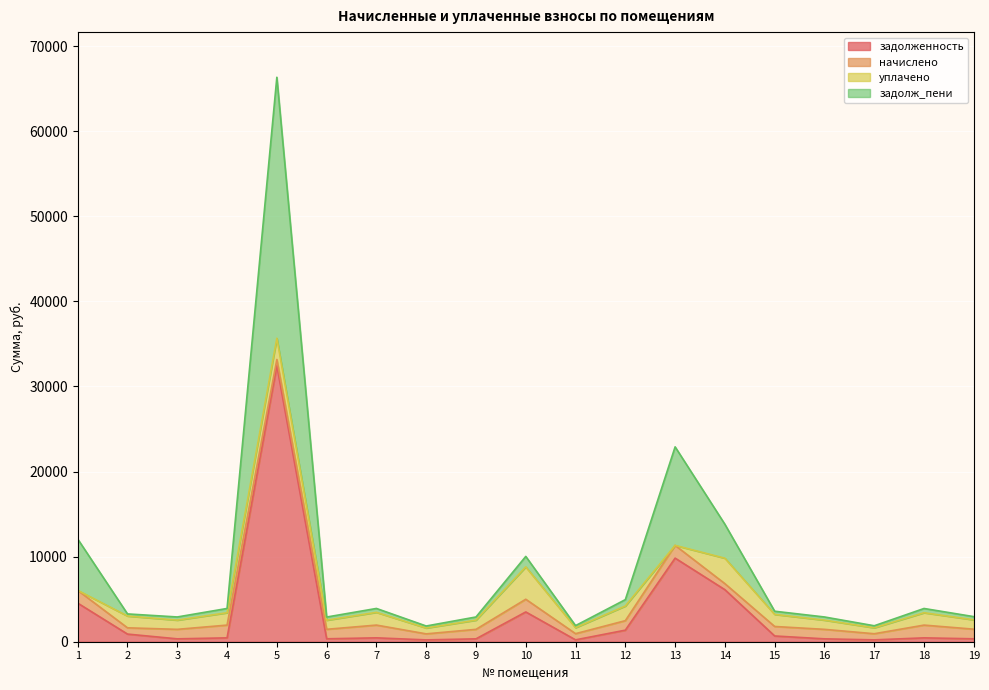

At which category is the sum across all series the highest?

5